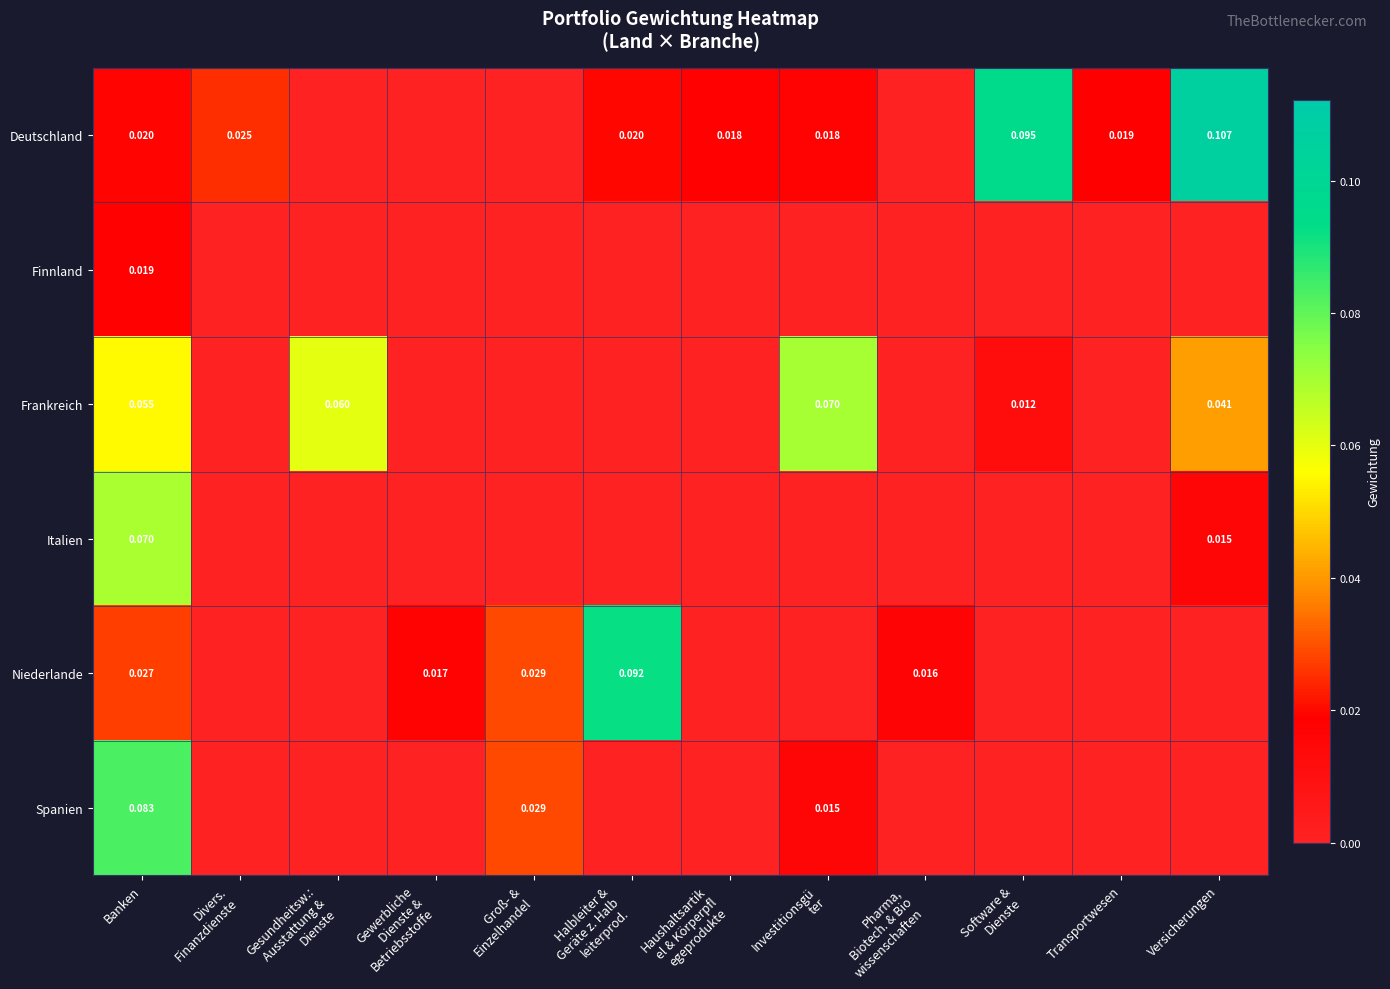

At which category does the chart reach its minimum across all series?

Gesundheitsw.:
Ausstattung &
Dienste